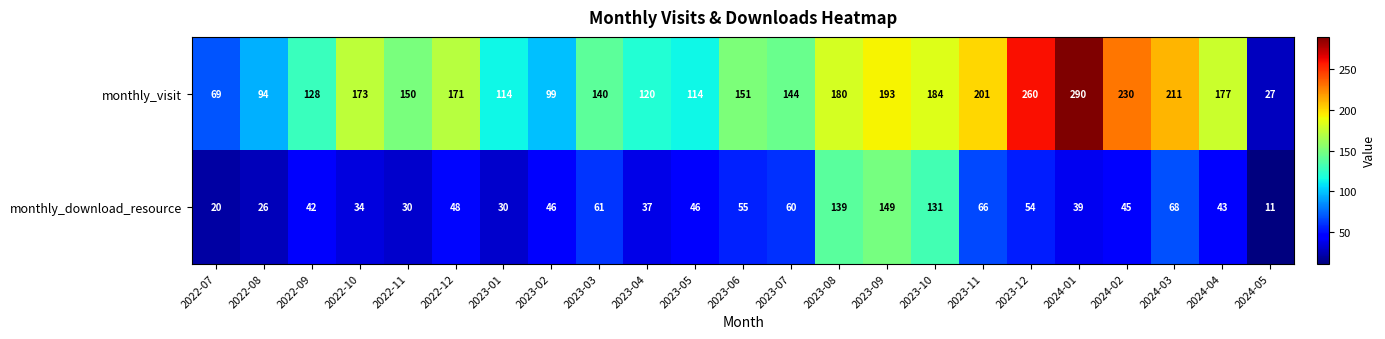

At which category is the sum across all series the highest?

2023-09